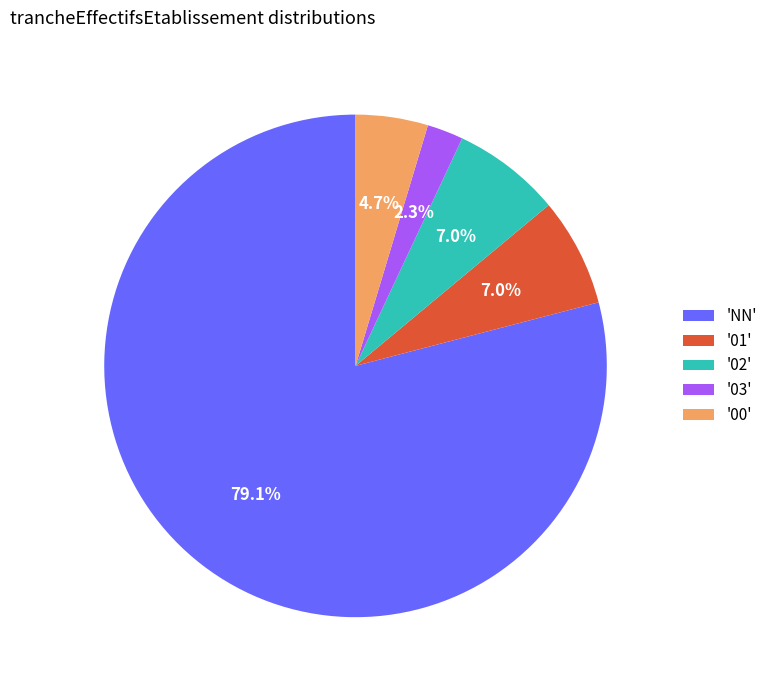

Which slice is the largest?

'NN'